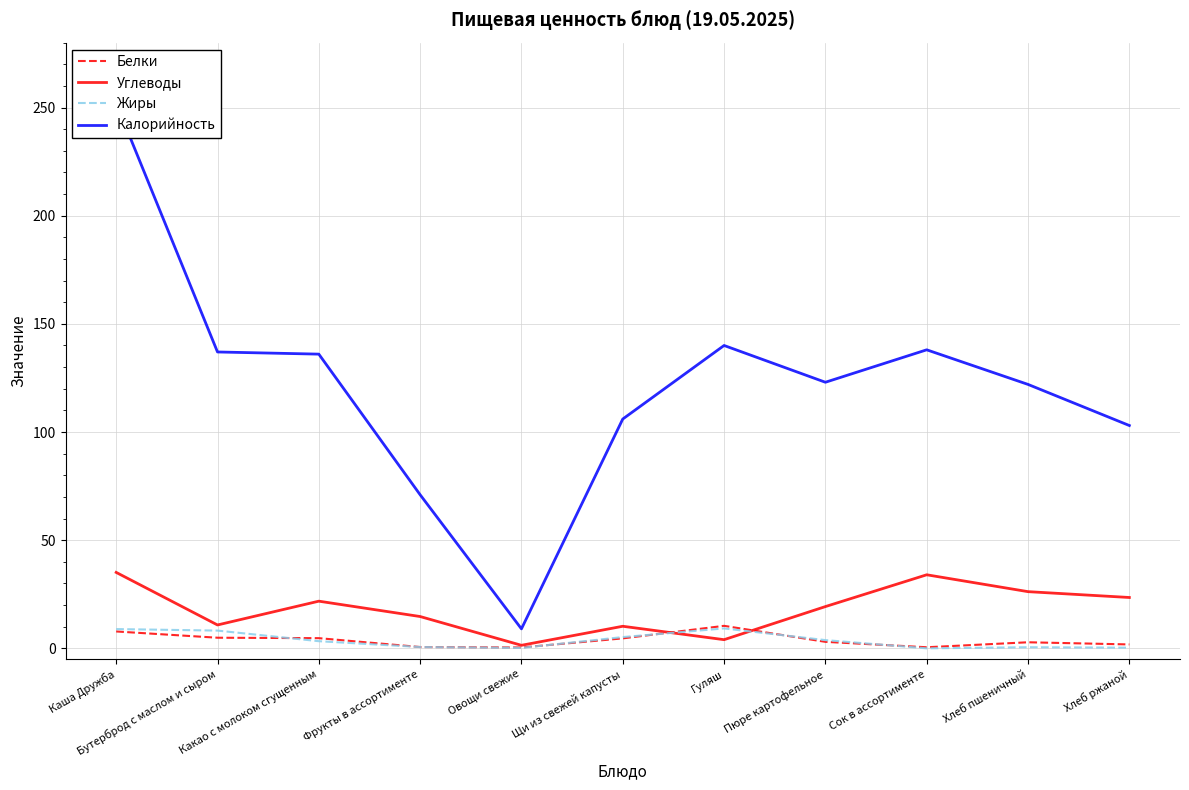

True or false: Углеводы has more than 2 interior local peaks.

True